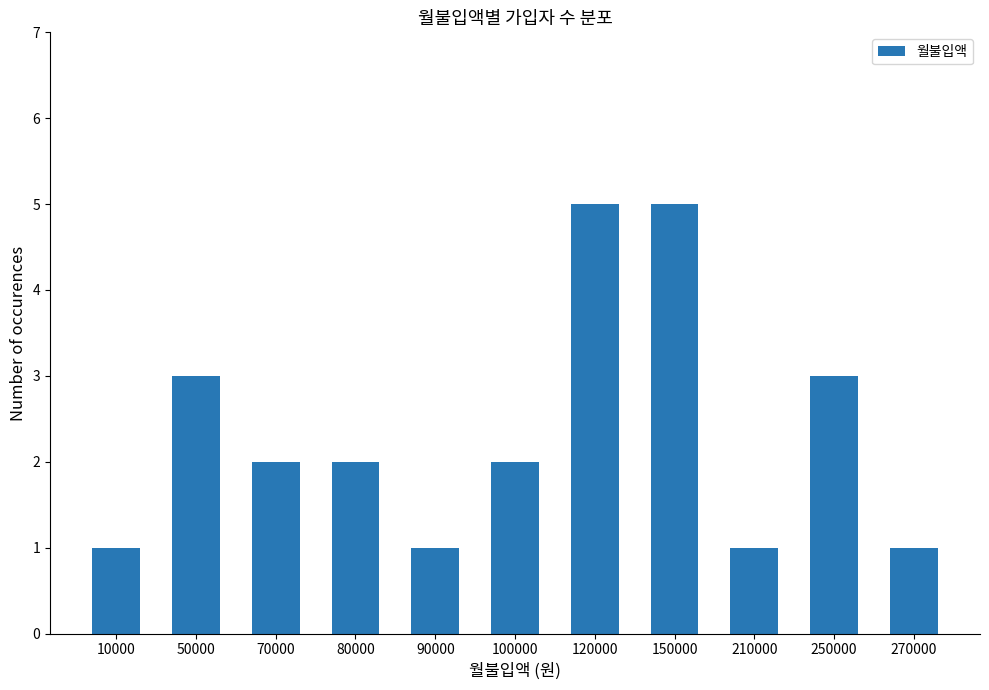

What is the maximum value shown in the chart?

5